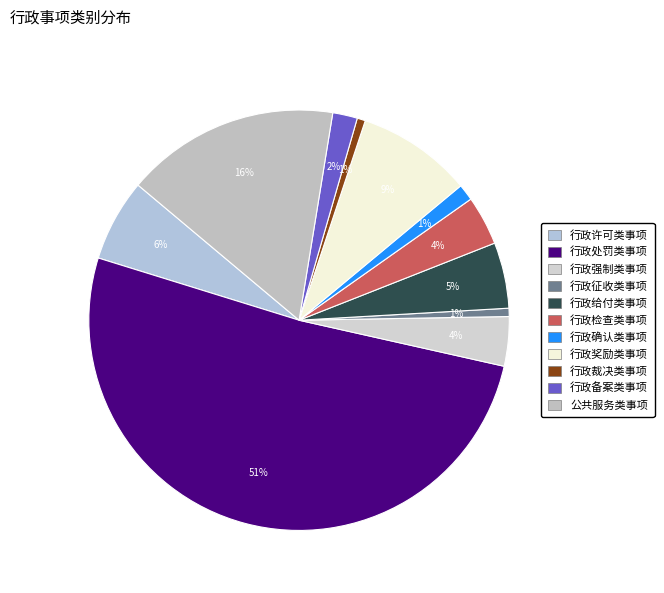

Which has a higher value, 行政裁决类事项 or 行政给付类事项?

行政给付类事项